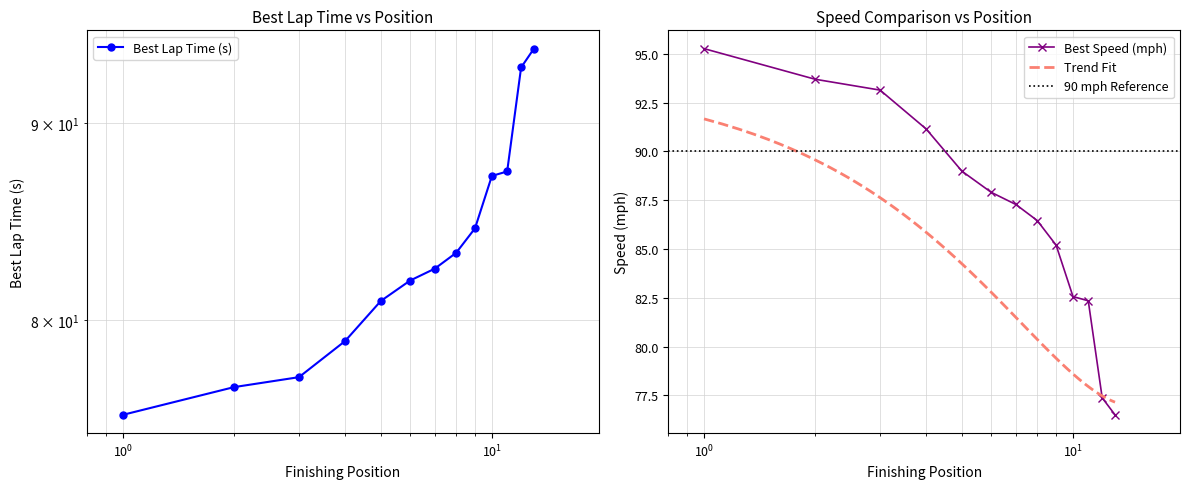

What is the highest value of the Best Speed (mph) series?

95.3